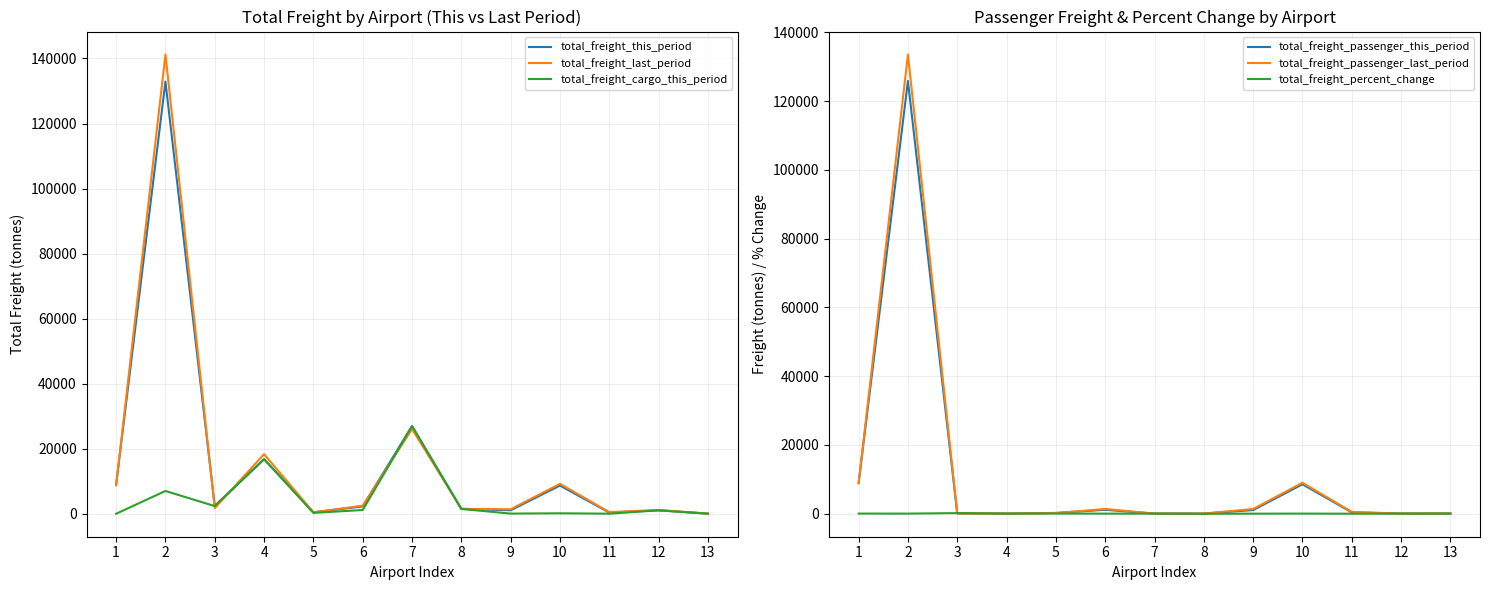

At which label does total_freight_this_period reach its minimum?

13